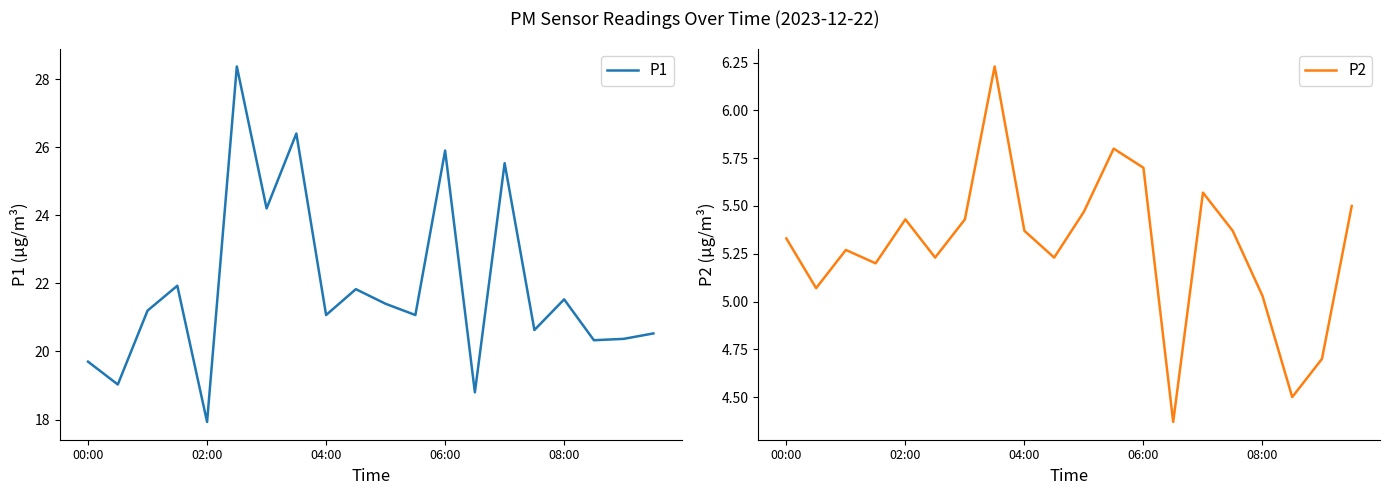

Rank the series by their average value, from lowest to highest.

P2, P1